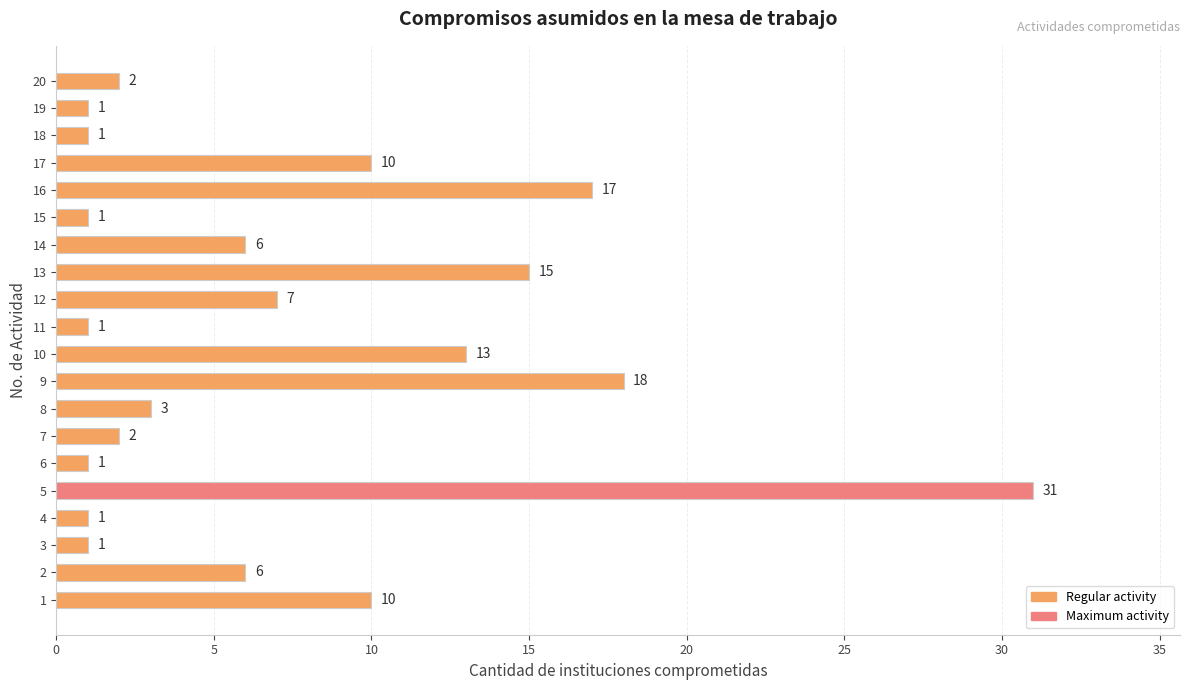

Between 13 and 19, which is larger?

13